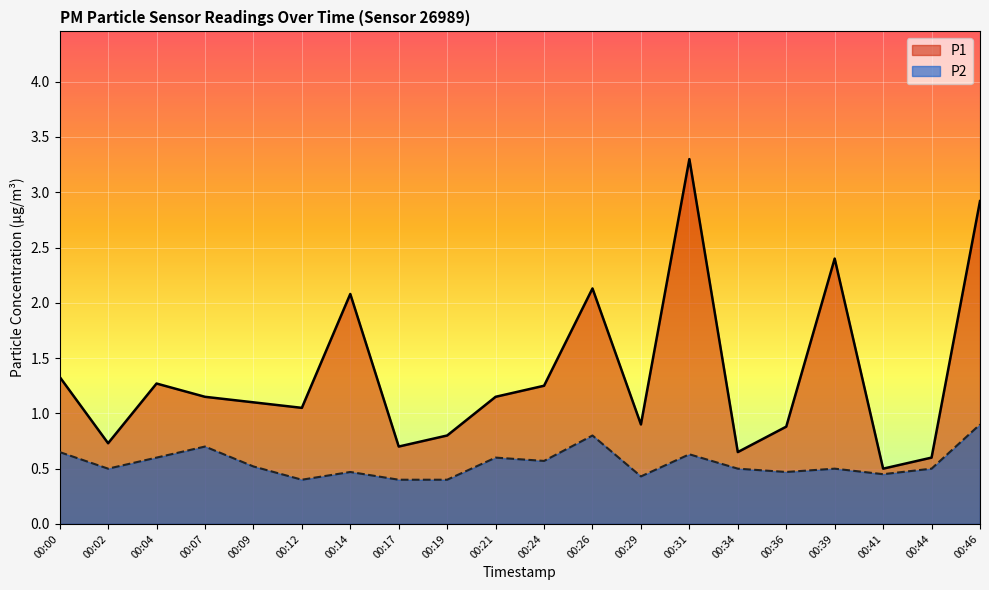

True or false: P1 has a value of 1.4 at 00:29.

False